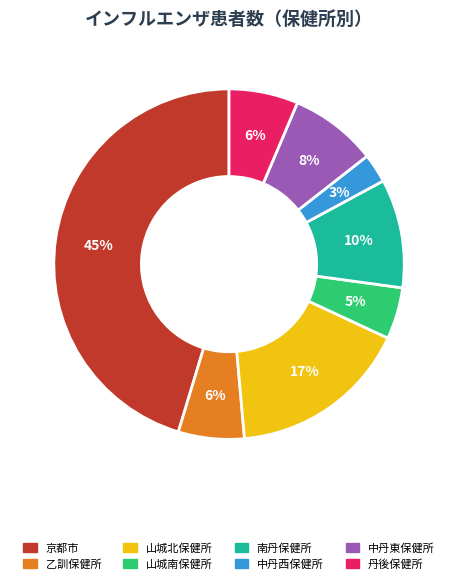

The 南丹保健所 slice represents 10% of the pie. True or false?

True